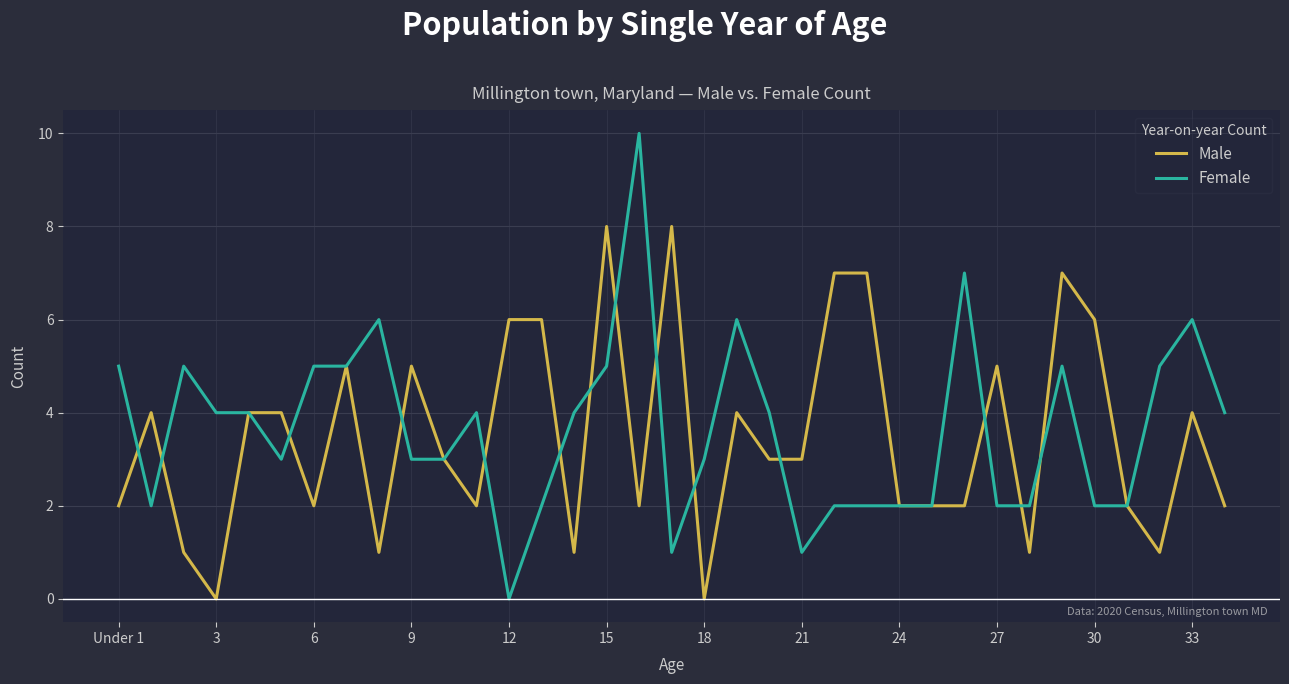

Reading left to right, what are all the values shown in this chart?

Male: 2	4	1	0	4	4	2	5	1	5	3	2	6	6	1	8	2	8	0	4	3	3	7	7	2	2	2	5	1	7	6	2	1	4	2
Female: 5	2	5	4	4	3	5	5	6	3	3	4	0	2	4	5	10	1	3	6	4	1	2	2	2	2	7	2	2	5	2	2	5	6	4